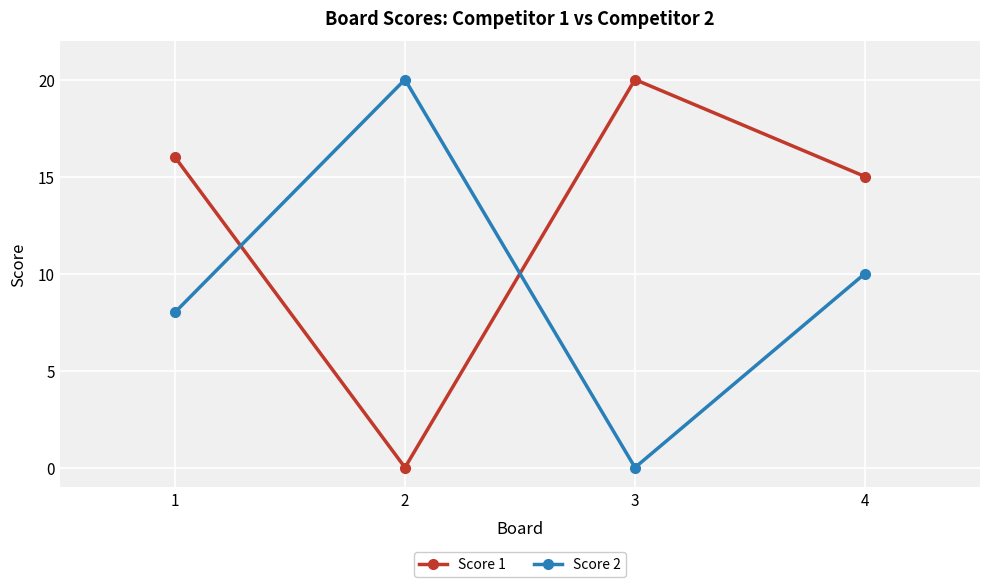

Is it true that Score 2 equals 10 at 4?

True